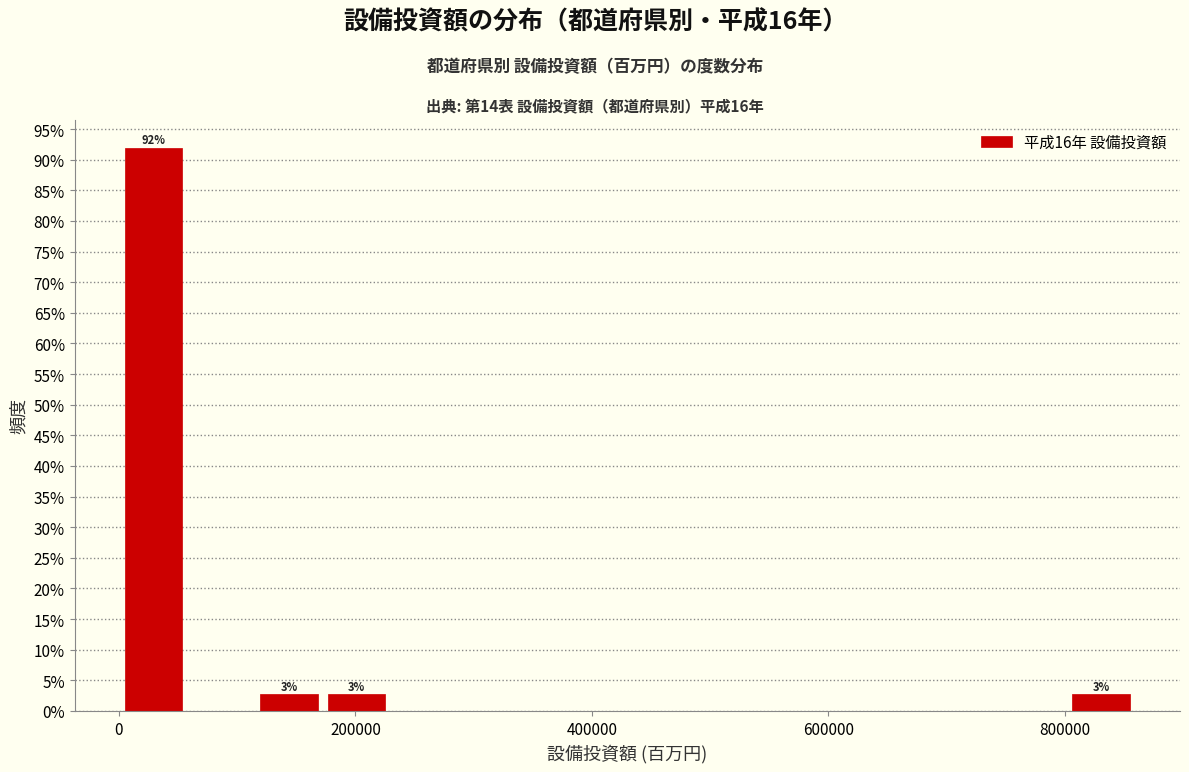

Read against the x-axis, roughly where is the centre of the tallest bar?

20000